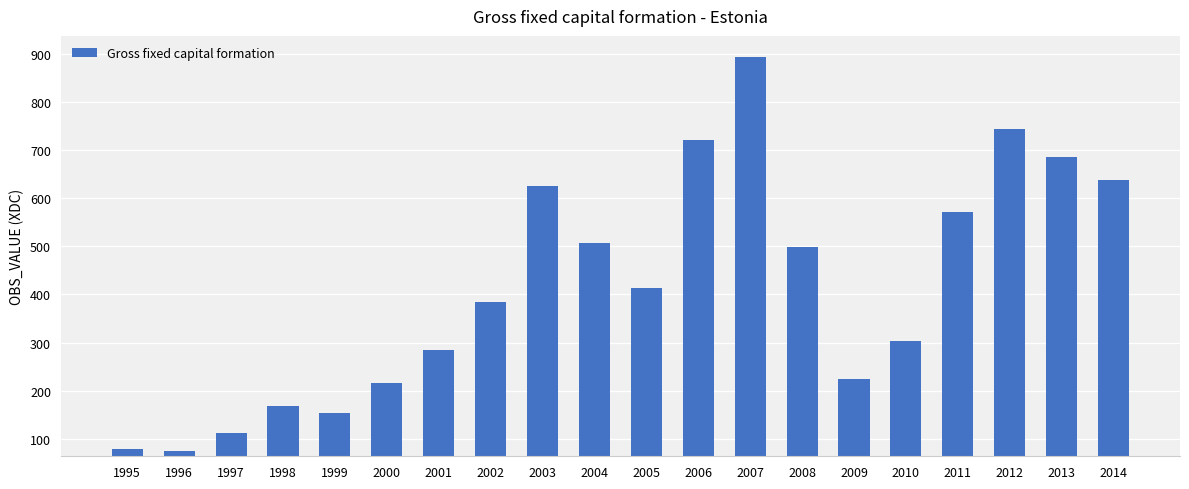

What is the smallest value displayed?

75.3